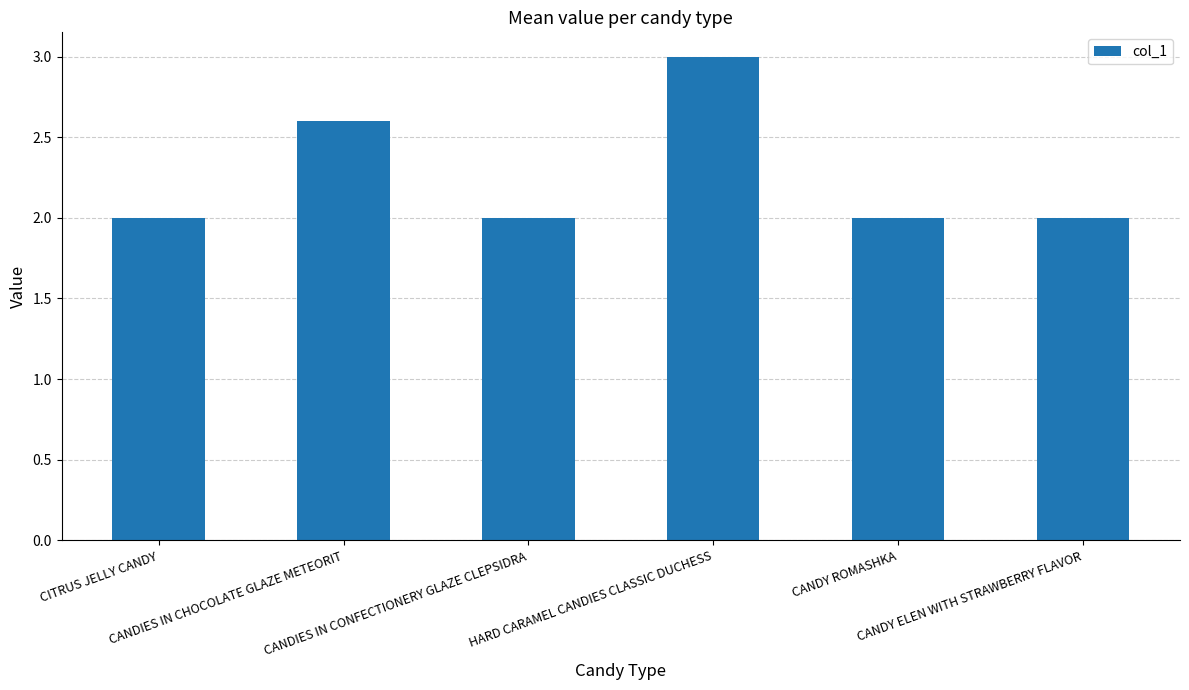

Read the value at CANDY ROMASHKA.

2.0